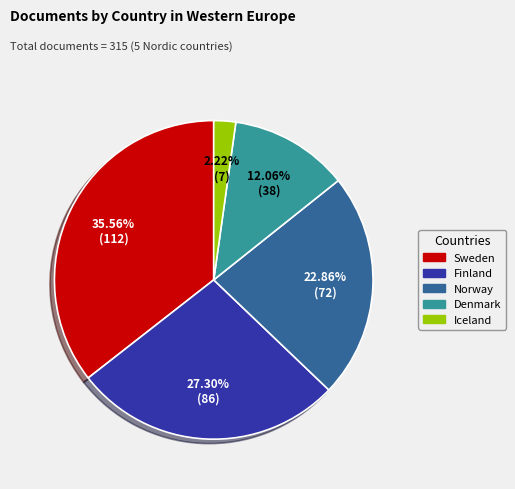

What is the smallest slice in the pie chart?

Iceland